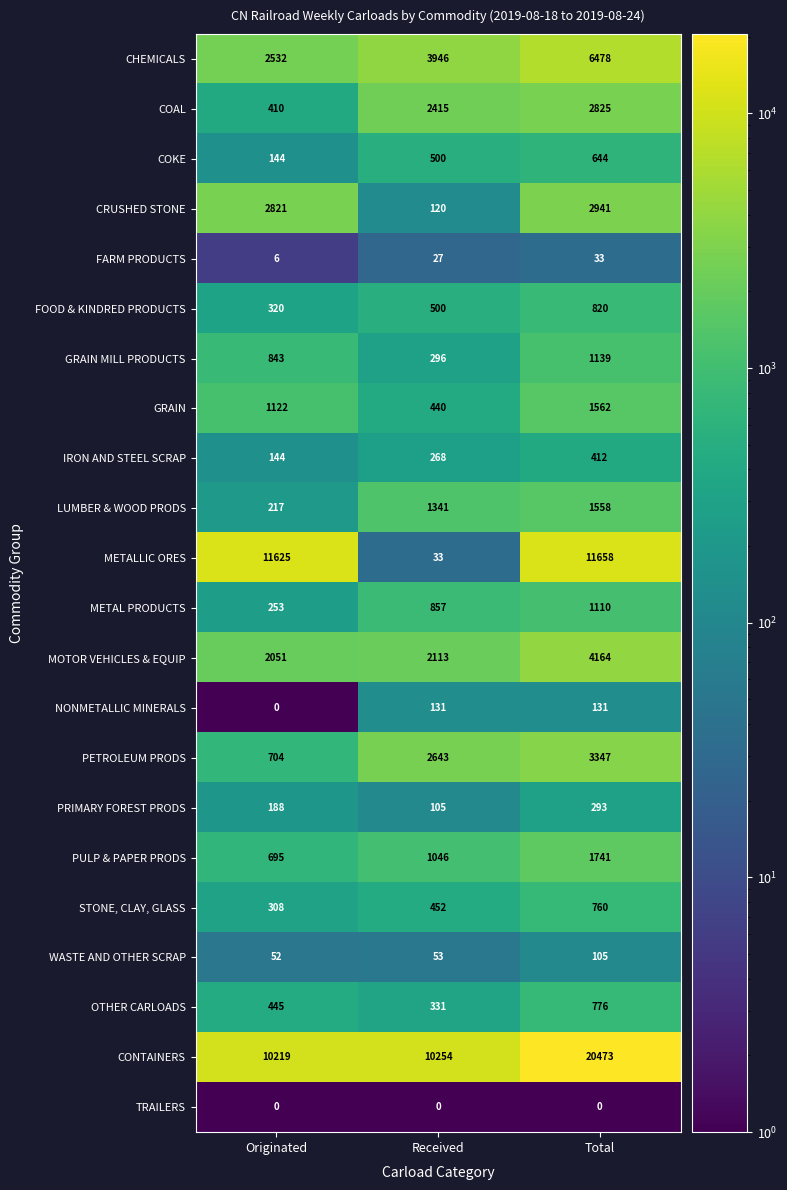

What is the difference between the second highest and minimum values in the FOOD & KINDRED PRODUCTS series?

180